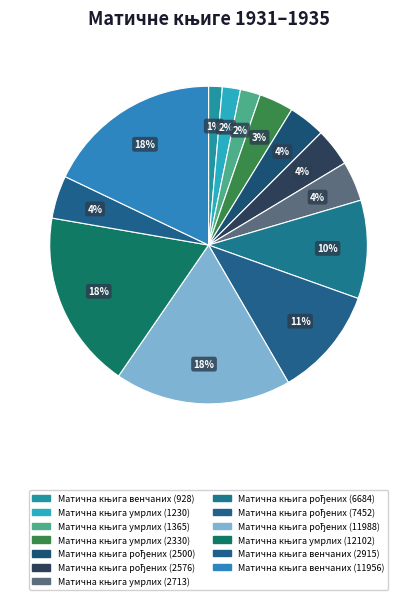

Is Матична књига венчаних (11956) the majority of the pie?

No